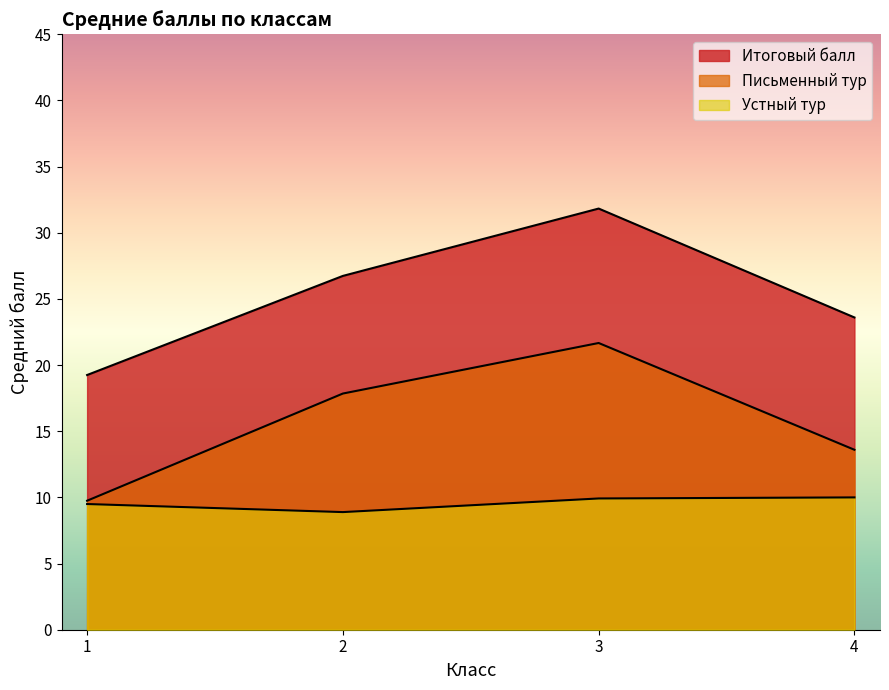

True or false: Устный тур and Итоговый балл cross at least once.

False